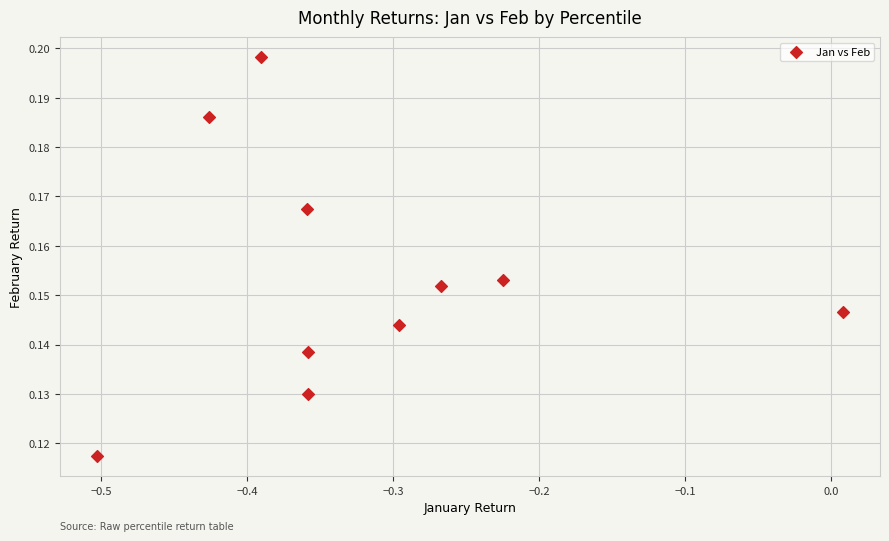

What is the range of X values (max minus min)?

0.5